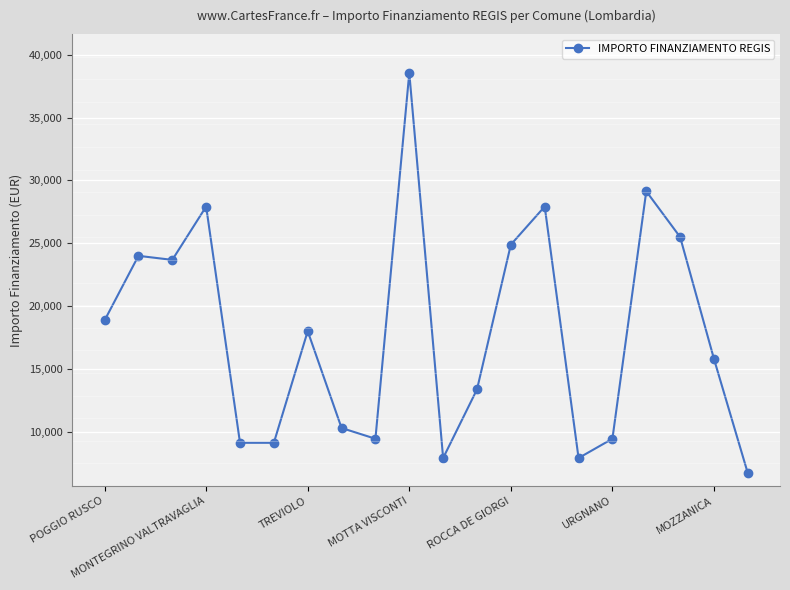

What is the value of the 7th point from the left?

17997